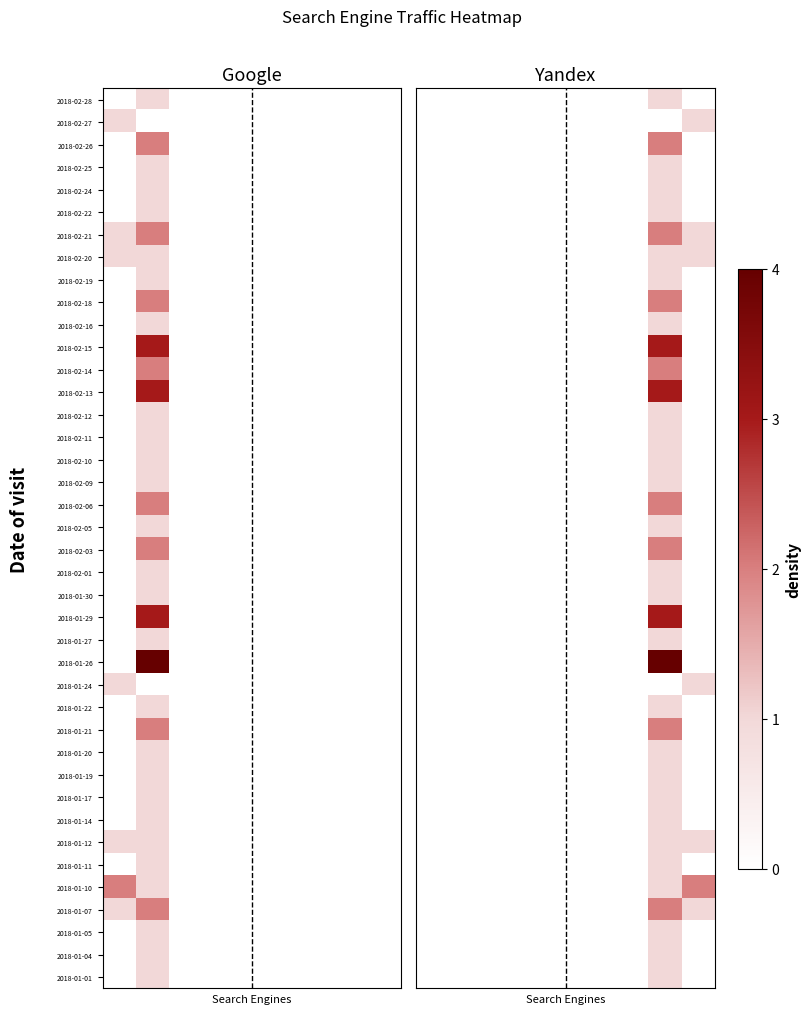

How many series are shown in this chart?

40